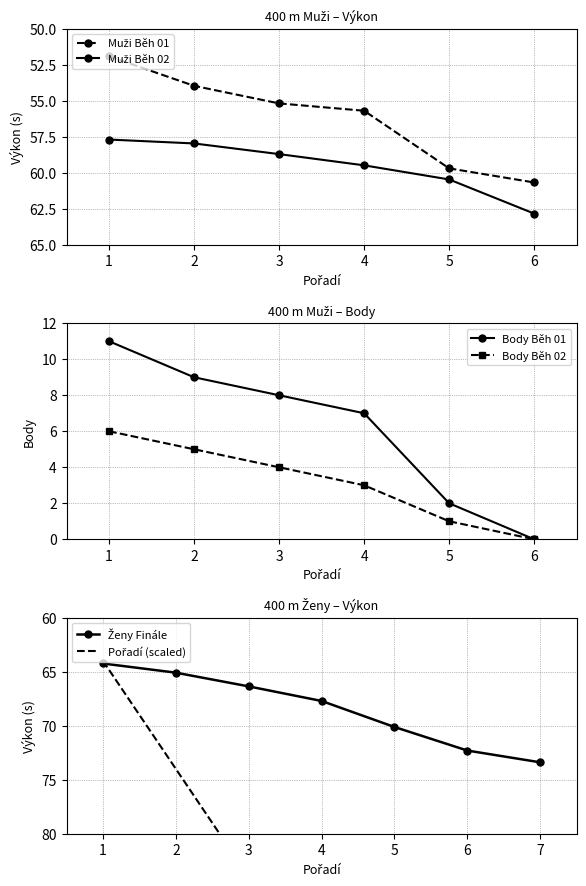

What is the average value of the Výkon (Muži Běh 02) series?

59.5